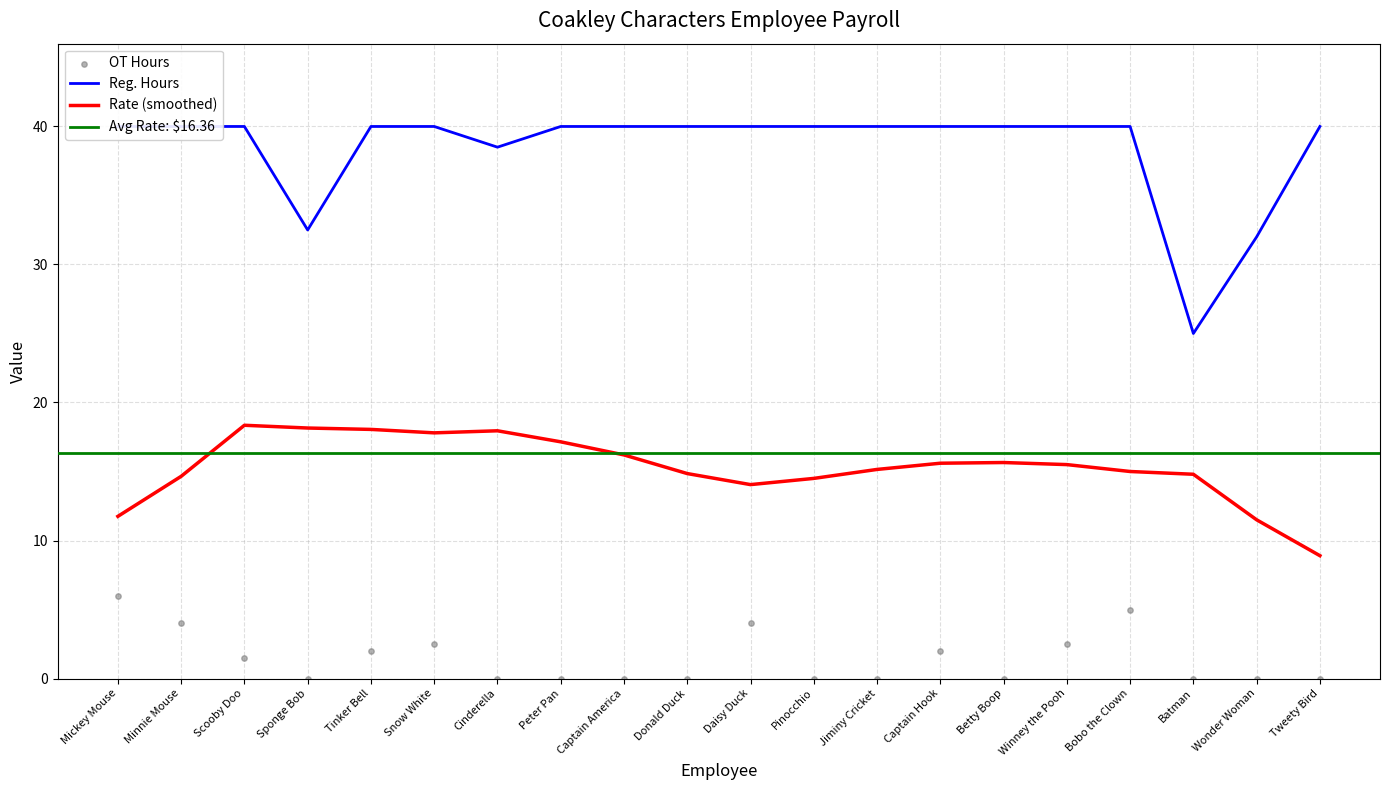

Is the value of OT Hours at Mickey Mouse greater than the value of Reg. Hours at Peter Pan?

No